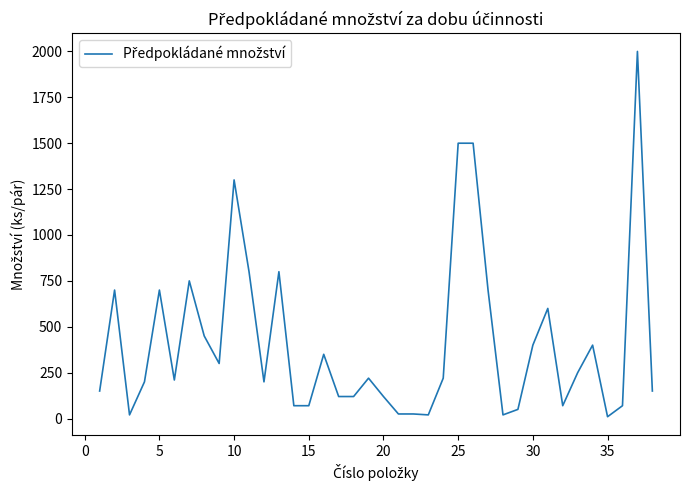

What is the maximum value shown in the chart?

2000